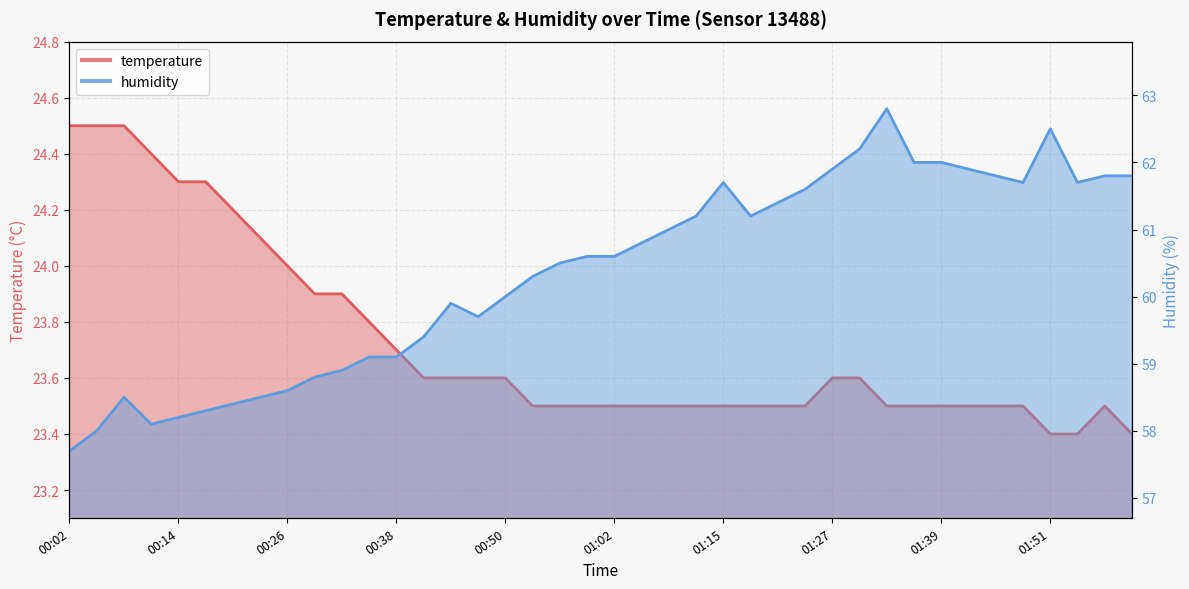

What is the approximate value of temperature at 01:02?

23.5